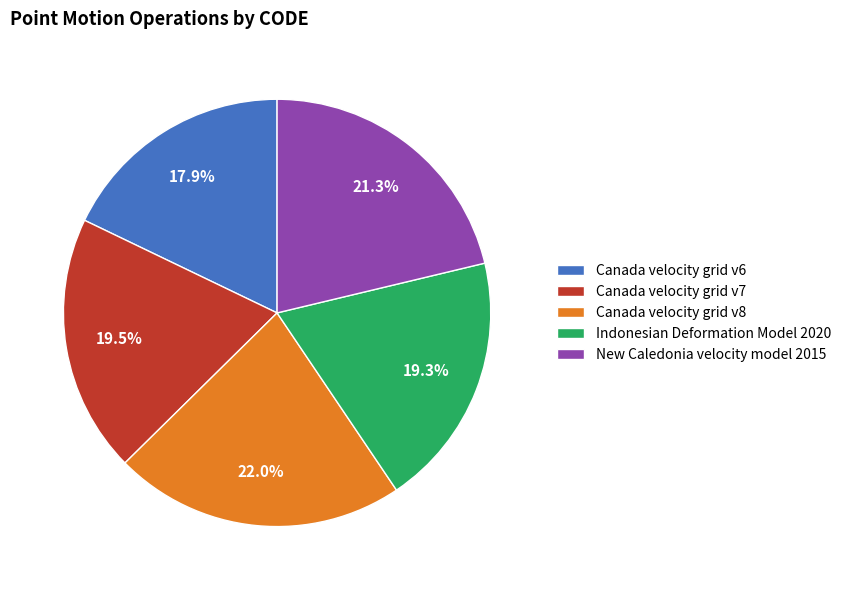

Which slice is the largest?

Canada velocity grid v8